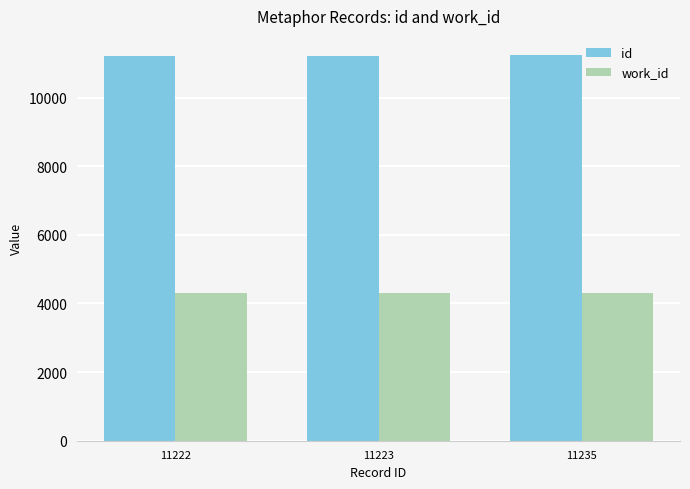

What is the sum of all work_id values?

12882